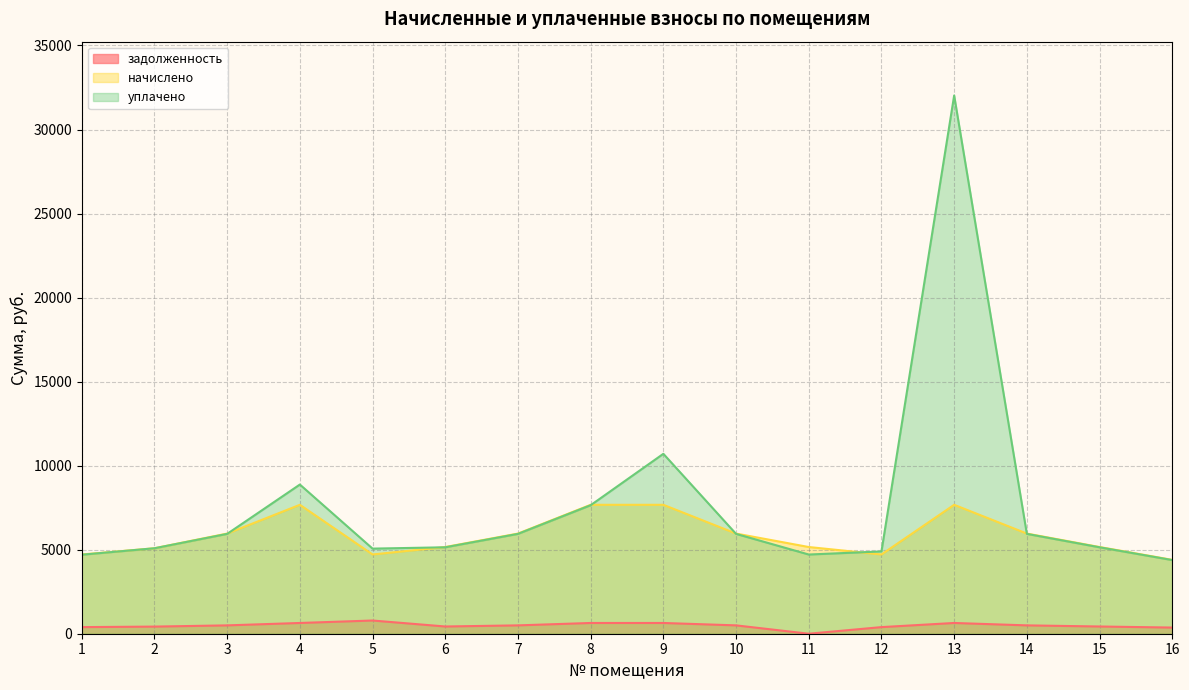

Reading left to right, list all the values displayed in this chart.

задолженность: 393.0	423.7	496.6	639.2	785.9	429.9	496.6	639.2	639.2	496.6	0.0	393.0	639.2	496.6	429.9	366.3
начислено: 4715.5	5084.9	5959.0	7670.4	4715.5	5158.7	5959.0	7670.4	7670.4	5959.0	5158.7	4715.5	7670.4	5959.0	5158.7	4395.4
уплачено: 4700.6	5084.9	5940.1	8875.9	5063.7	5142.3	5940.1	7646.1	10704.5	5940.1	4712.4	4895.7	32024.2	5940.1	5142.3	4381.4